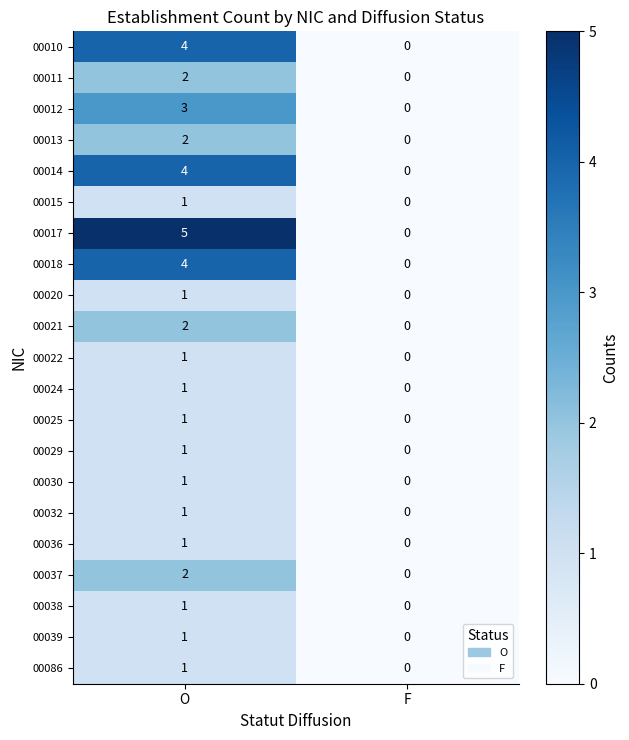

What is the spread (max minus min) of values at O?

4